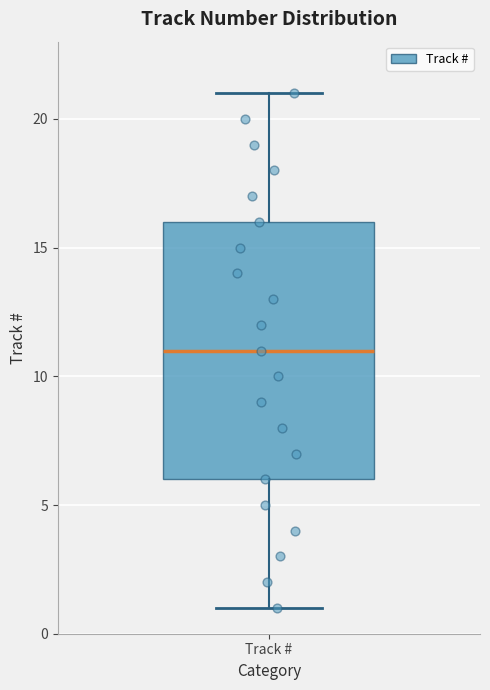

Transcribe this box plot: give where the median line is, the range the box spans, and where the two whiskers end, as read against the y-axis. The values are not printed on the chart, so give them approximately, as read against the axis.

median 11, box 6 to 16, whiskers 1 to 21